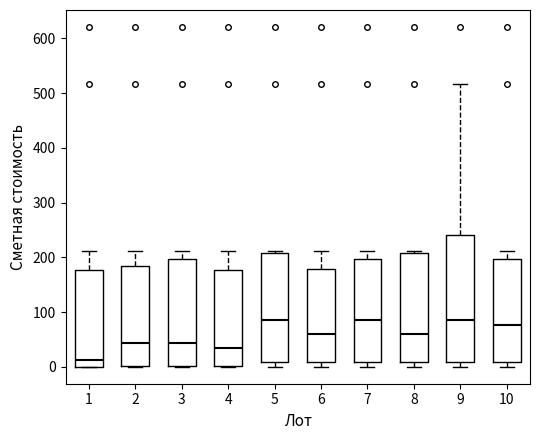

Which box has the lowest median line?

1